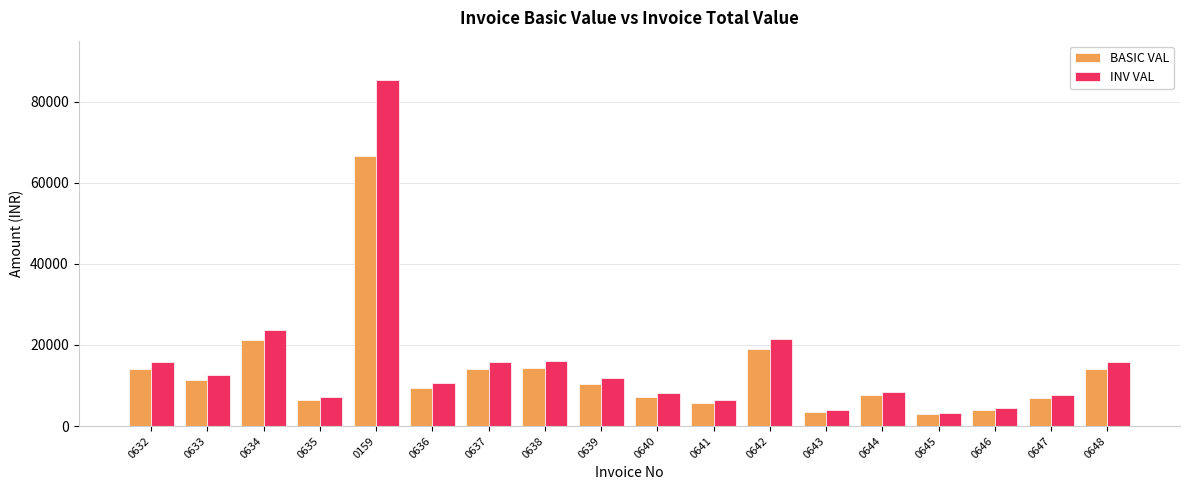

At which label does INV VAL first exceed 11749?

0632